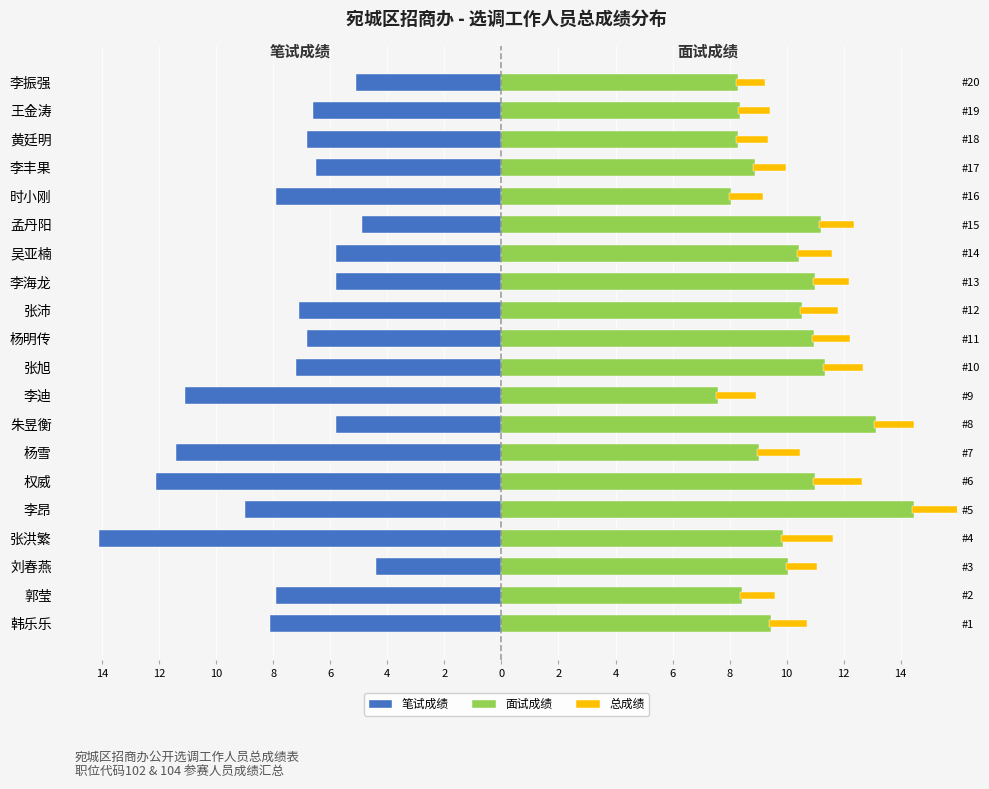

What is the greatest value displayed?

14.5